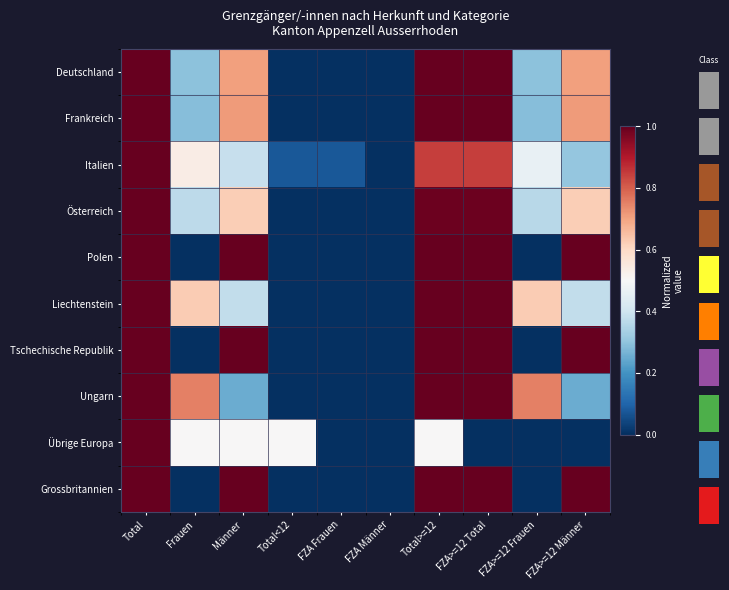

Which series changed the most between FZA>=12 Total and FZA>=12 Männer?

Ungarn